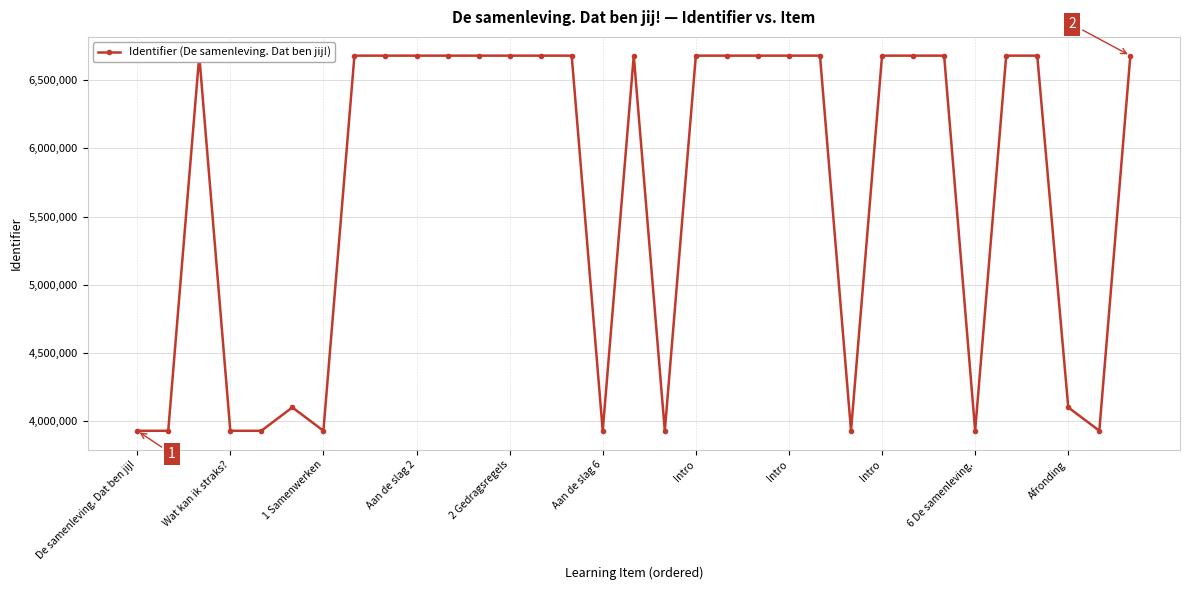

How many categories are shown in the chart?

33